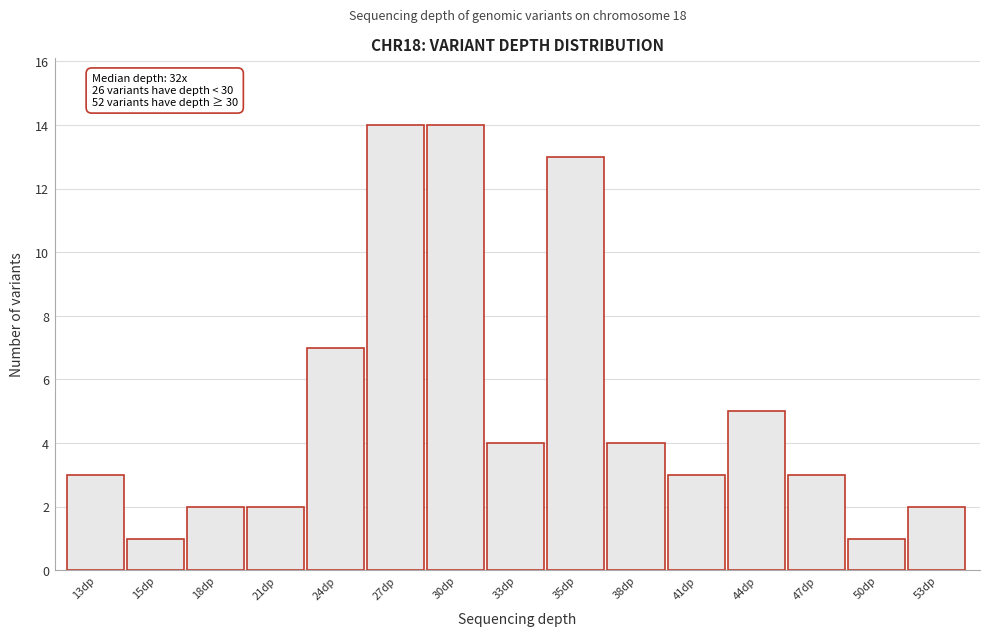

Reading right to left, extract all data points from this chart.

2	1	3	5	3	4	13	4	14	14	7	2	2	1	3